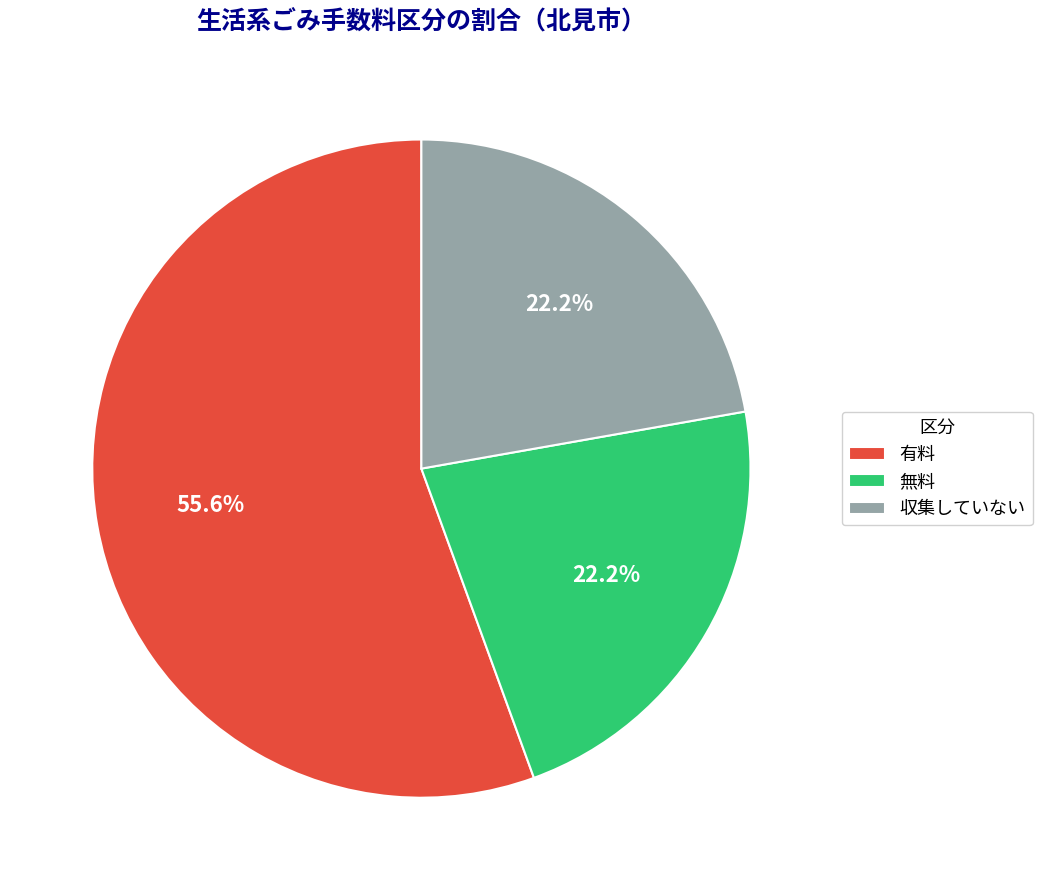

To the nearest percent, what portion does 有料 represent?

56%